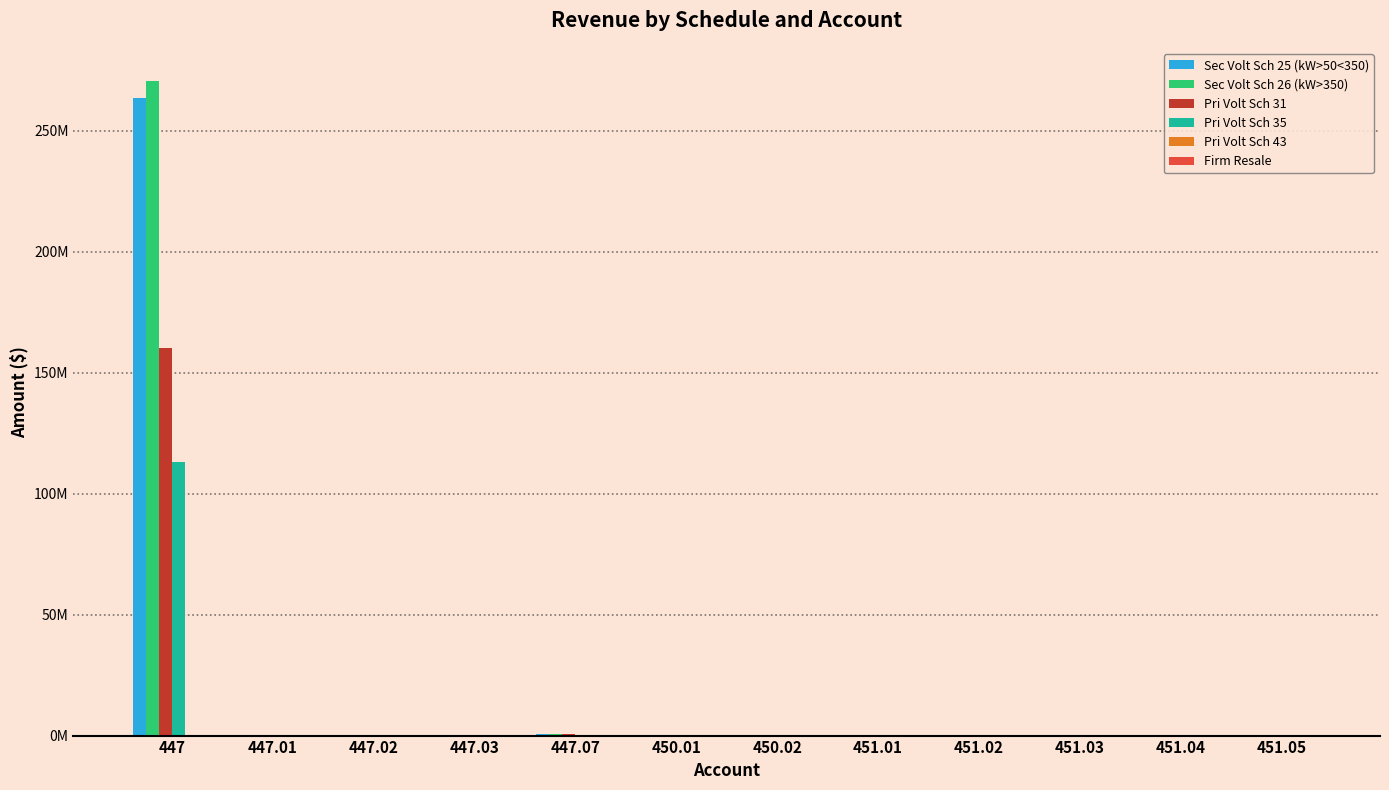

Between 447 and 451.02, which series saw the biggest shift?

Sec Volt Sch 26 (kW>350)